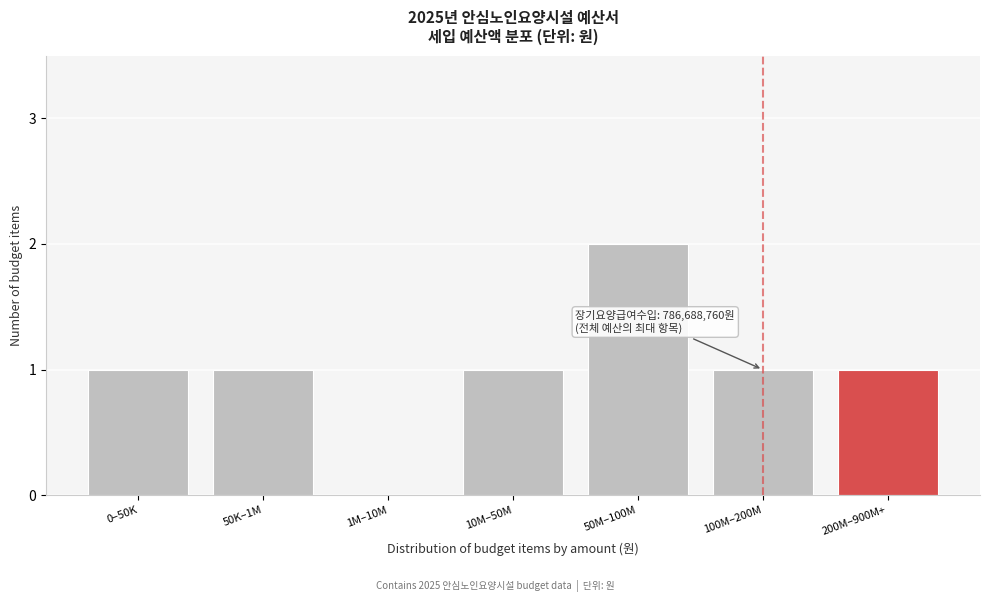

Reading left to right, extract all data points from this chart.

0–50K=1	50K–1M=1	1M–10M=0	10M–50M=1	50M–100M=2	100M–200M=1	200M–900M+=1